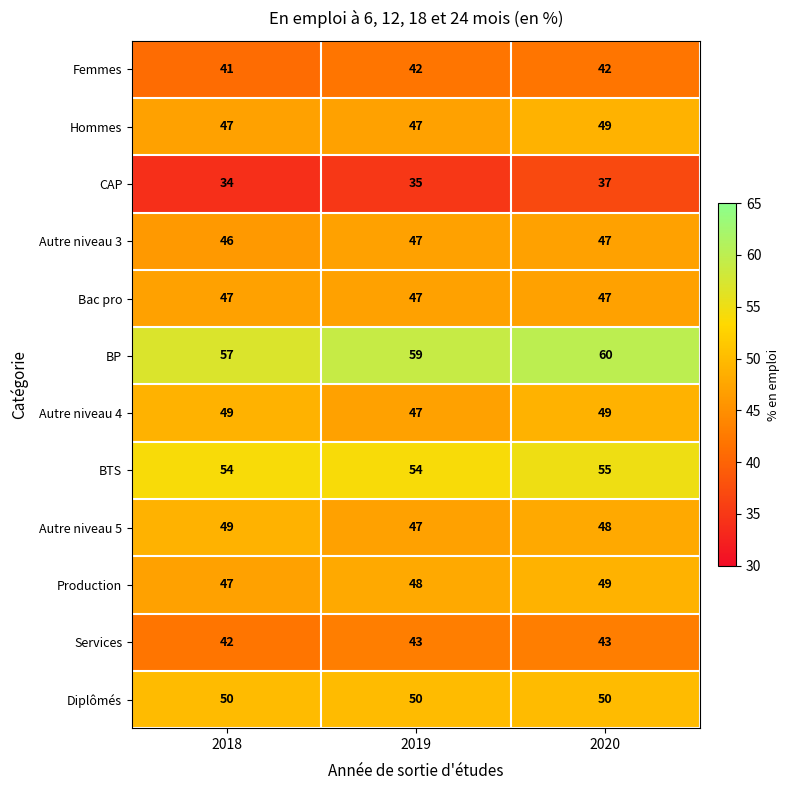

What is the minimum value shown in the chart?

34